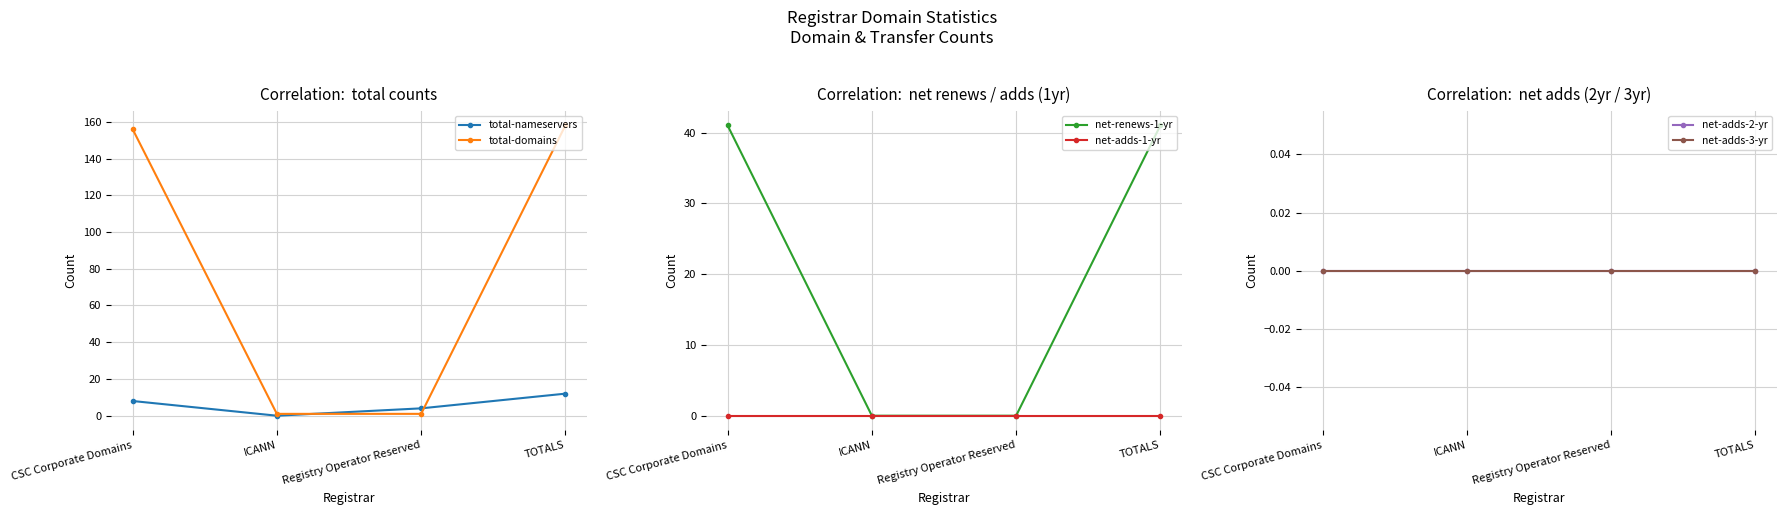

Reading left to right, list all the values displayed in this chart.

total-nameservers: CSC Corporate Domains=8	ICANN=0	Registry Operator Reserved=4	TOTALS=12
total-domains: CSC Corporate Domains=156	ICANN=1	Registry Operator Reserved=1	TOTALS=158
net-renews-1-yr: CSC Corporate Domains=41	ICANN=0	Registry Operator Reserved=0	TOTALS=41
net-adds-1-yr: CSC Corporate Domains=0	ICANN=0	Registry Operator Reserved=0	TOTALS=0
net-adds-2-yr: CSC Corporate Domains=0	ICANN=0	Registry Operator Reserved=0	TOTALS=0
net-adds-3-yr: CSC Corporate Domains=0	ICANN=0	Registry Operator Reserved=0	TOTALS=0